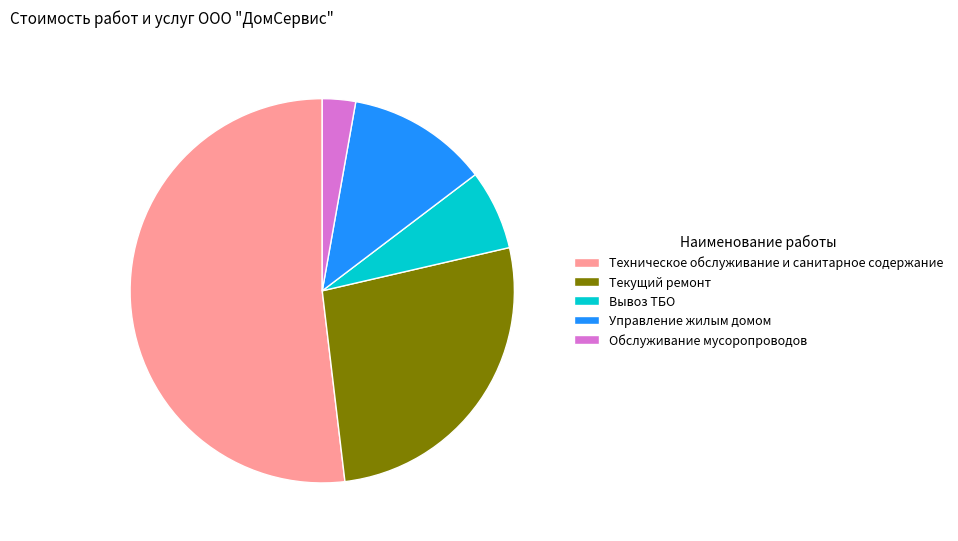

Between Вывоз ТБО and Управление жилым домом, which is larger?

Управление жилым домом